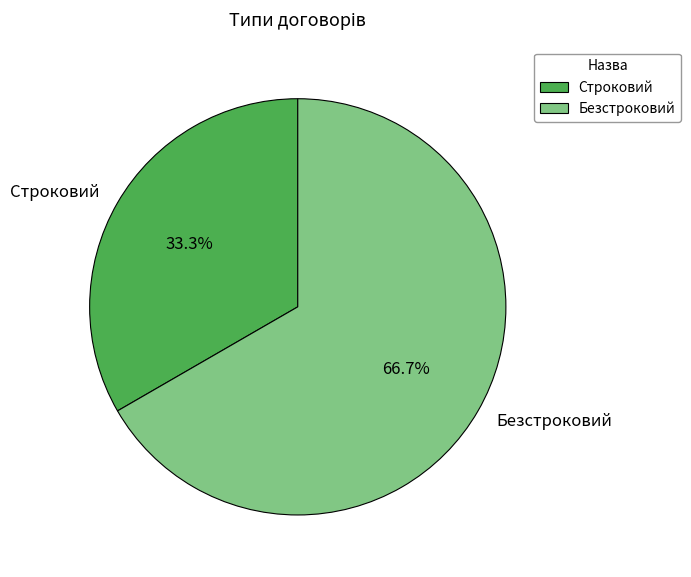

Which slice represents more than half of the pie?

Безстроковий